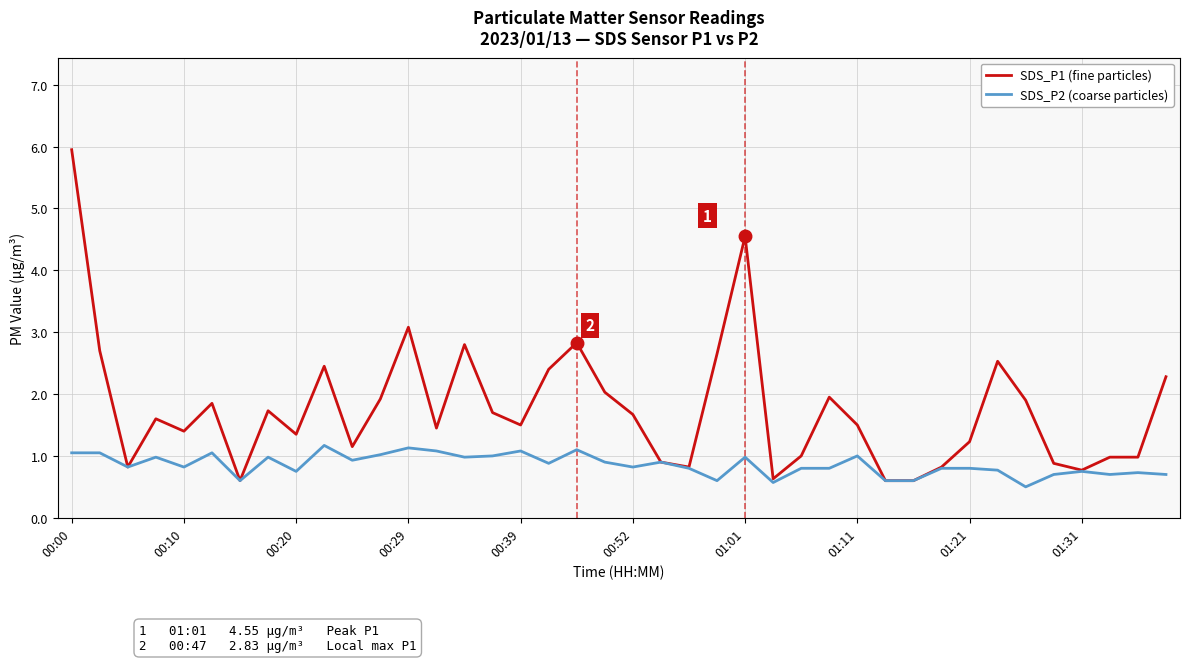

Which series has the largest total across all categories?

SDS_P1 (fine particles)